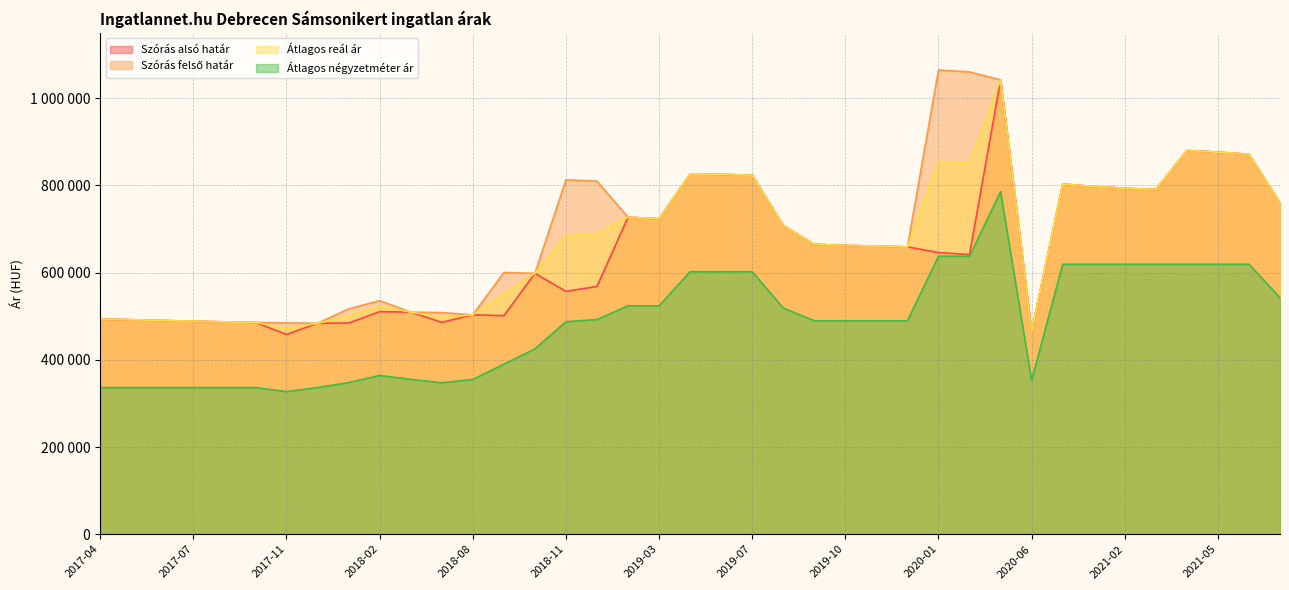

The Átlagos reál ár series shows 284579 at 2017-09. True or false?

False